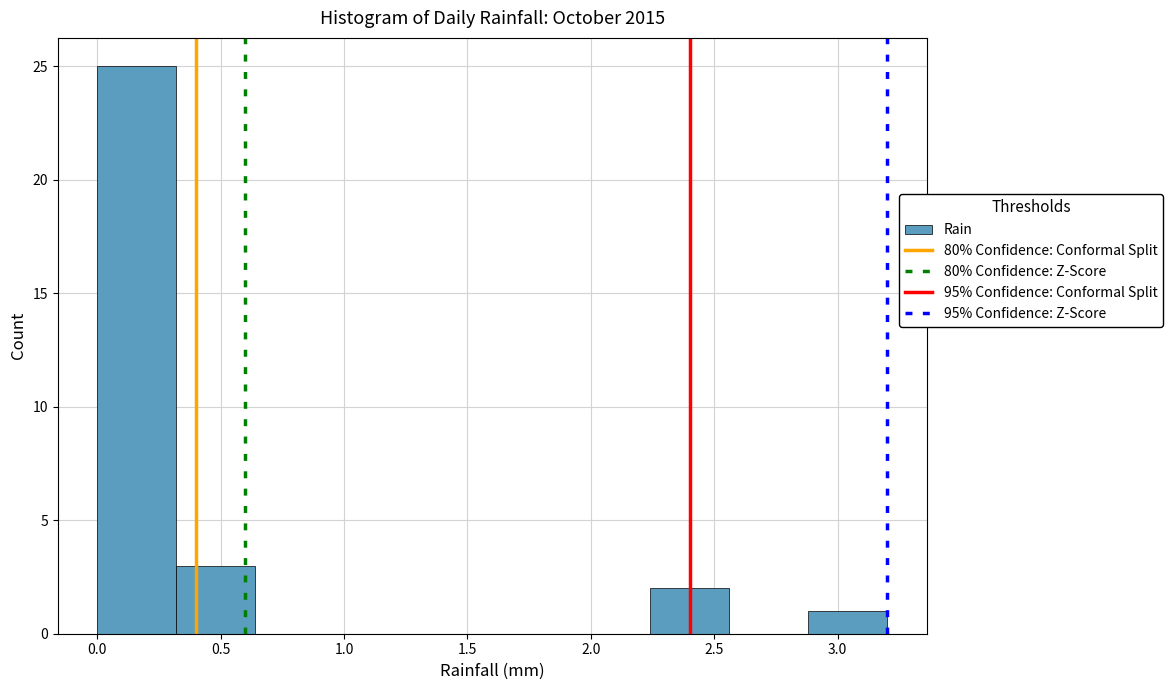

Over which range of the x-axis is the bar tallest?

0.00 to 0.32